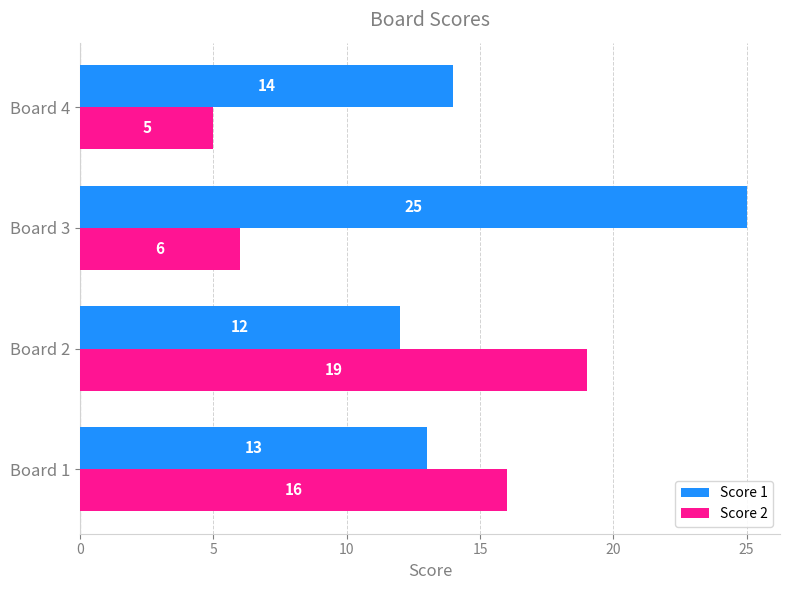

What is the minimum value for Score 1?

12